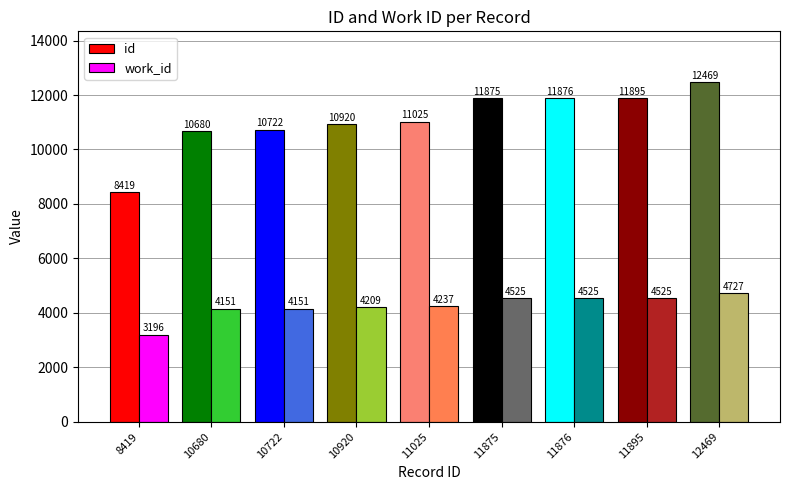

What is the total value across all series at 11895?

16420